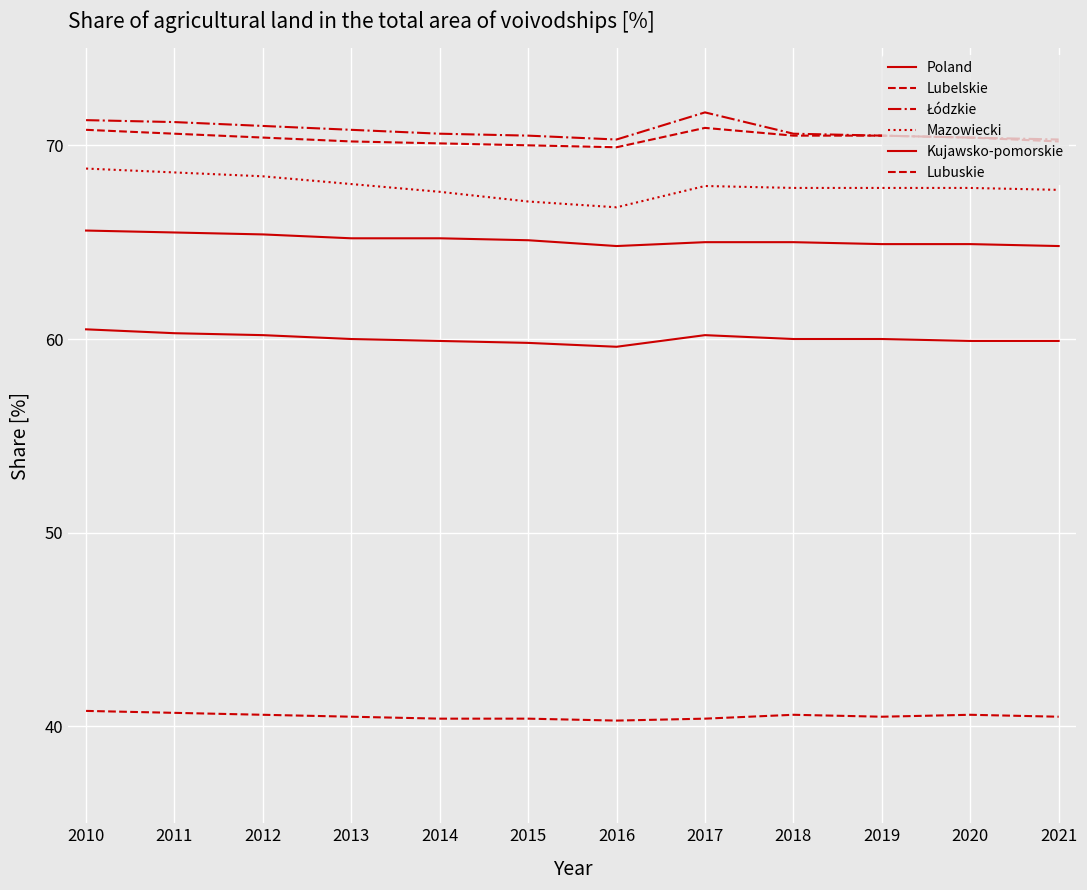

What is the sum of all Lubelskie values?

844.5